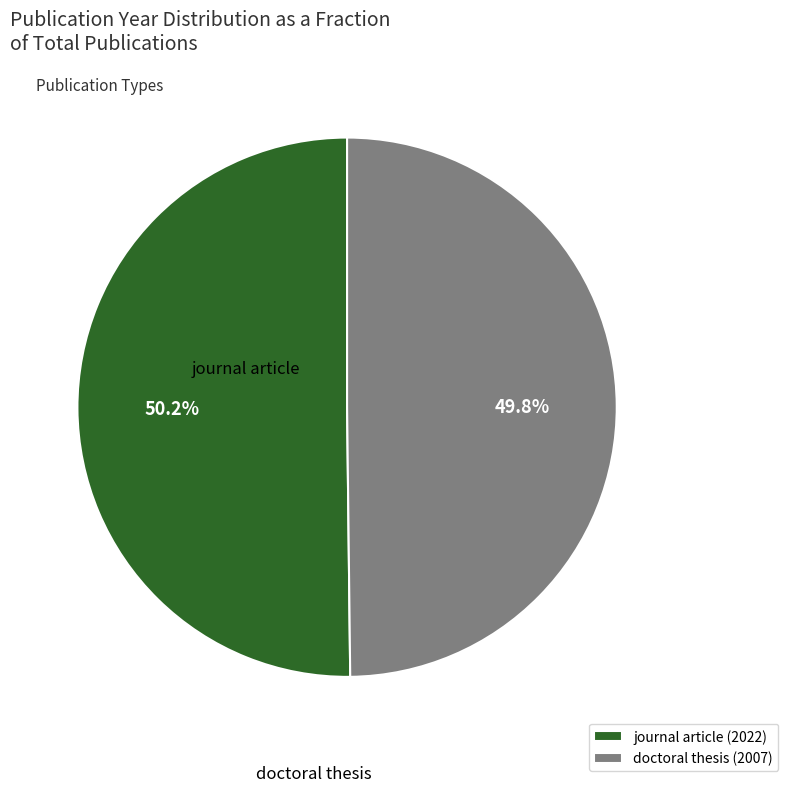

Does any single category account for the majority?

Yes